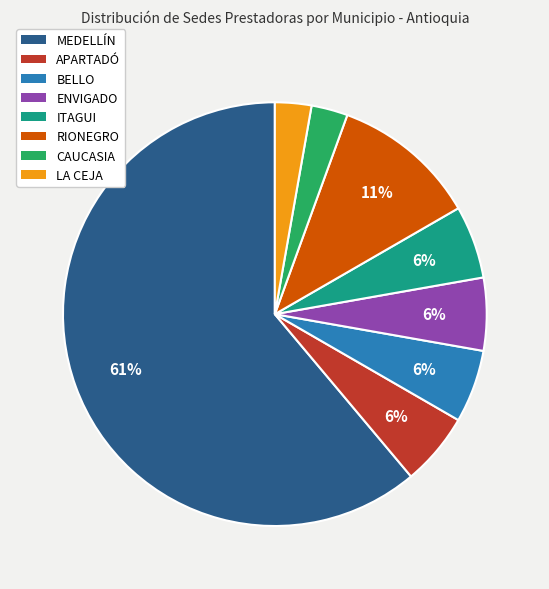

Count the number of slices in the pie.

8